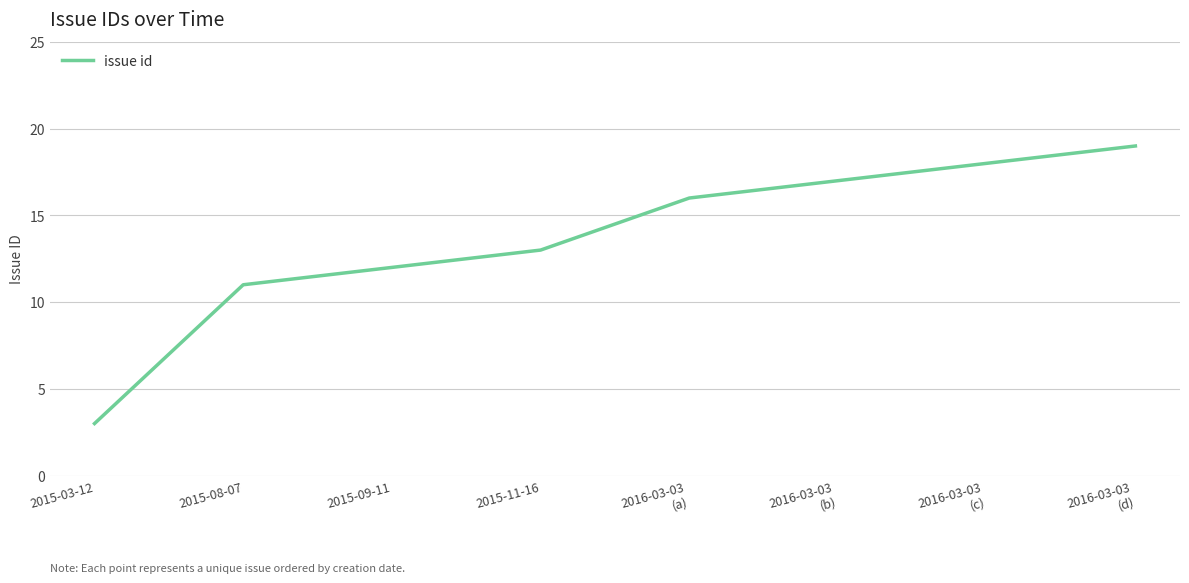

What position from the left is 2015-03-12?

1